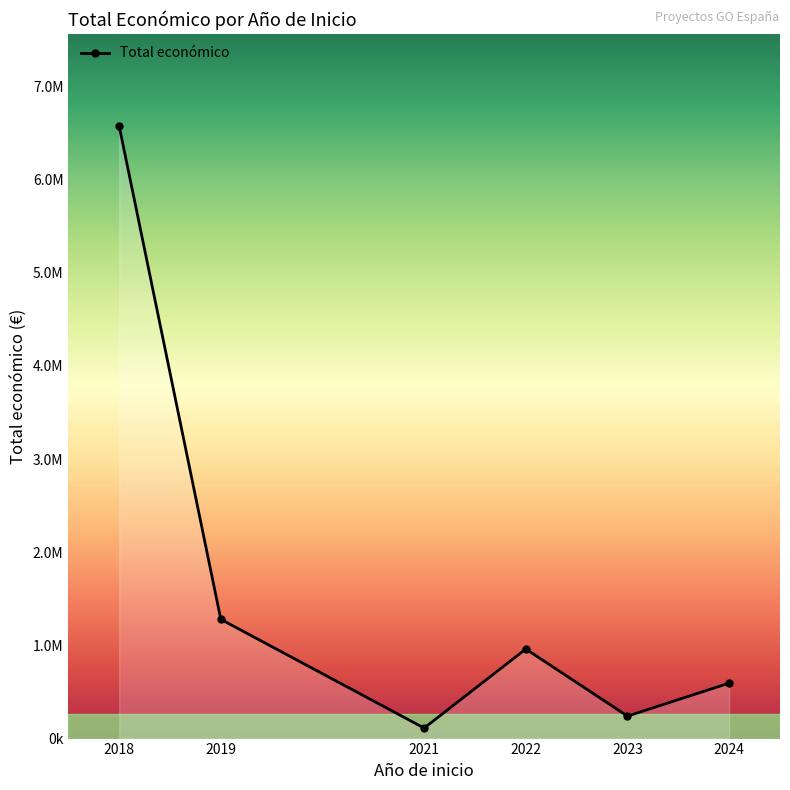

Reading left to right, transcribe all the data shown in this chart.

6576671.0	1279938.4	112875.8	961493.4	241068.6	595436.0